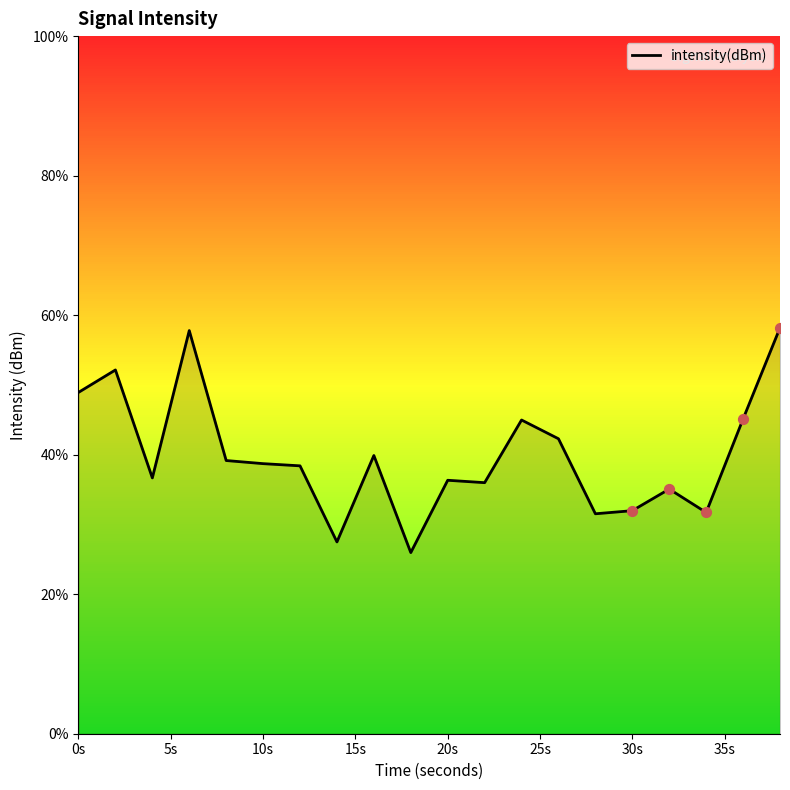

What is the difference between the maximum and minimum values?

32.2